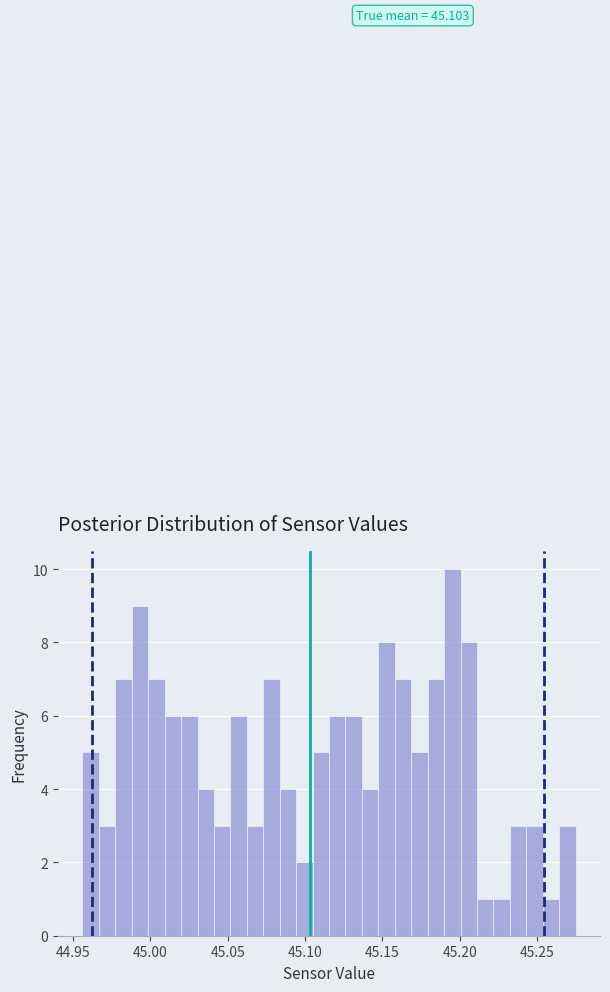

Read against the x-axis, roughly where is the centre of the tallest bar?

45.195